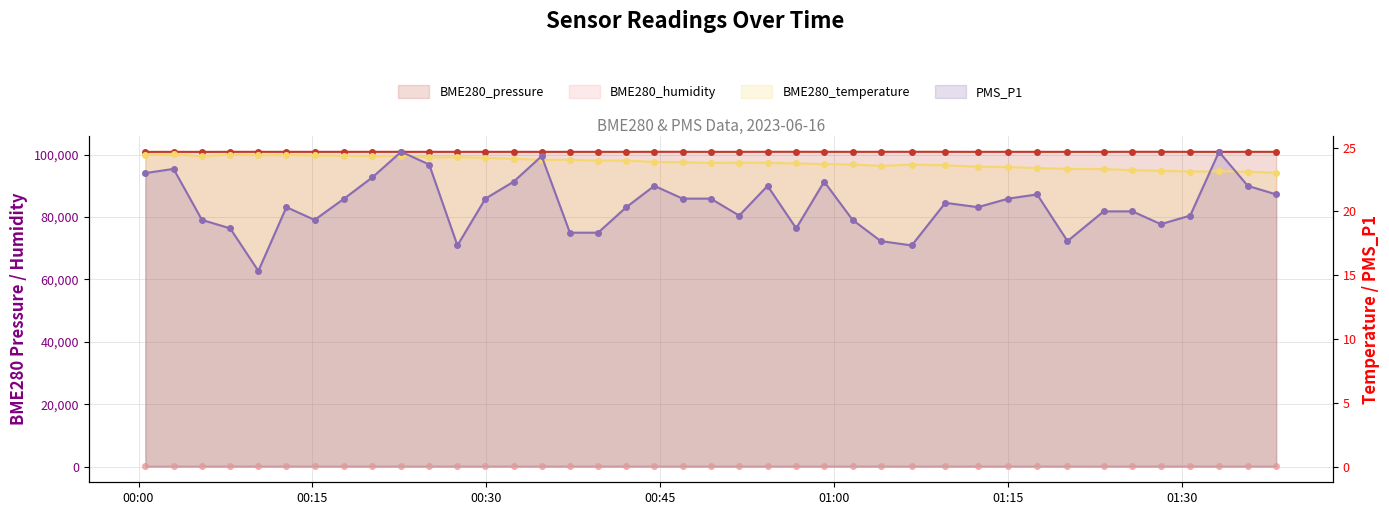

Which series has the widest spread of values?

BME280_pressure